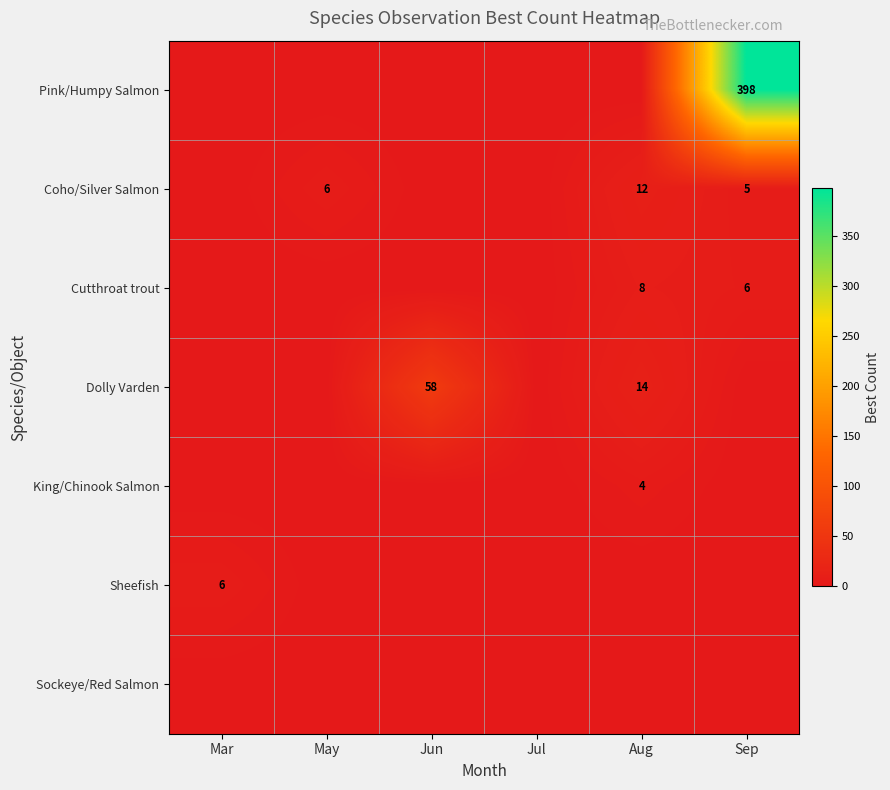

How many data points does each series have?

6